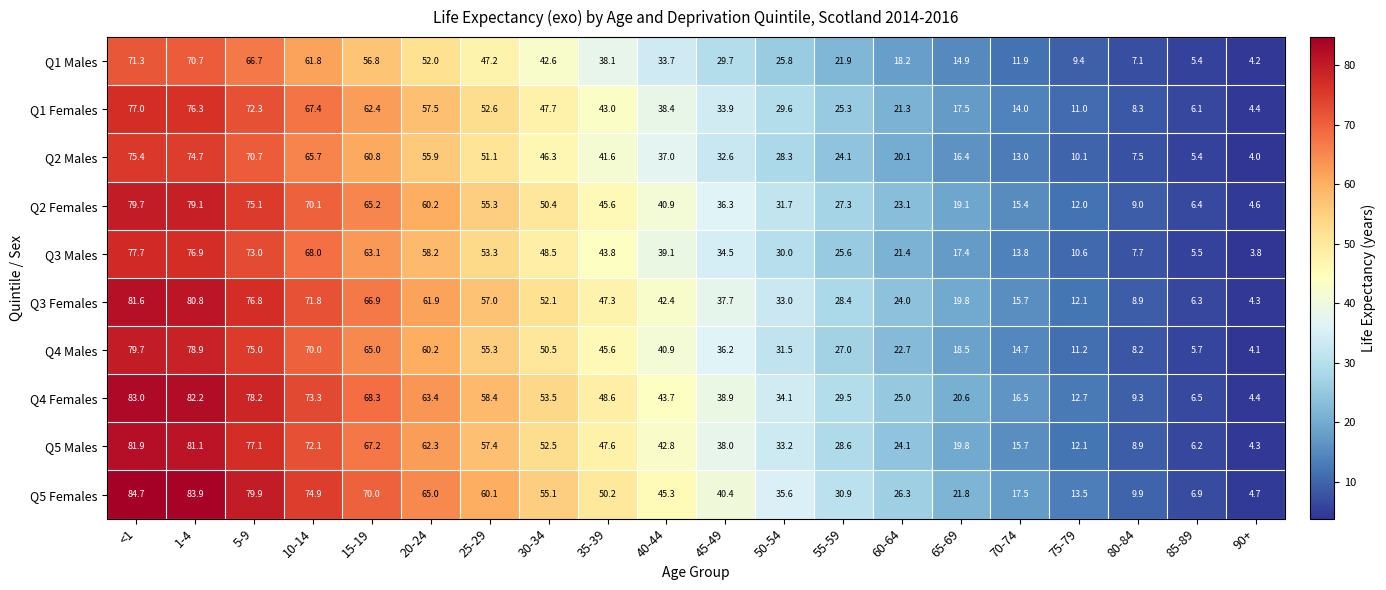

Read the Q2 Males value at 25-29.

51.1